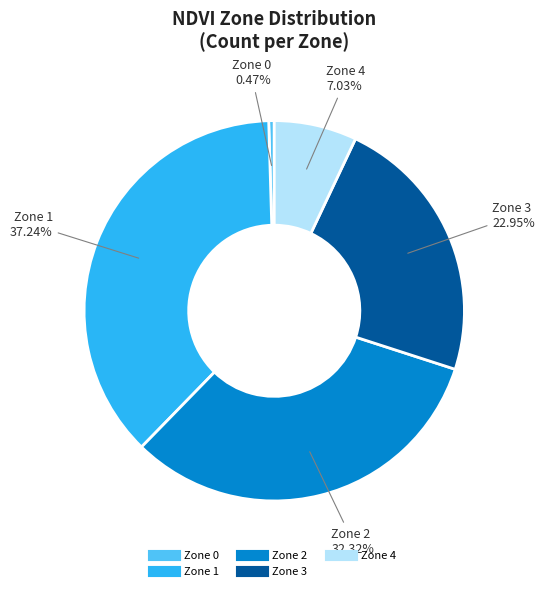

The Zone 0 slice represents 15% of the pie. True or false?

False